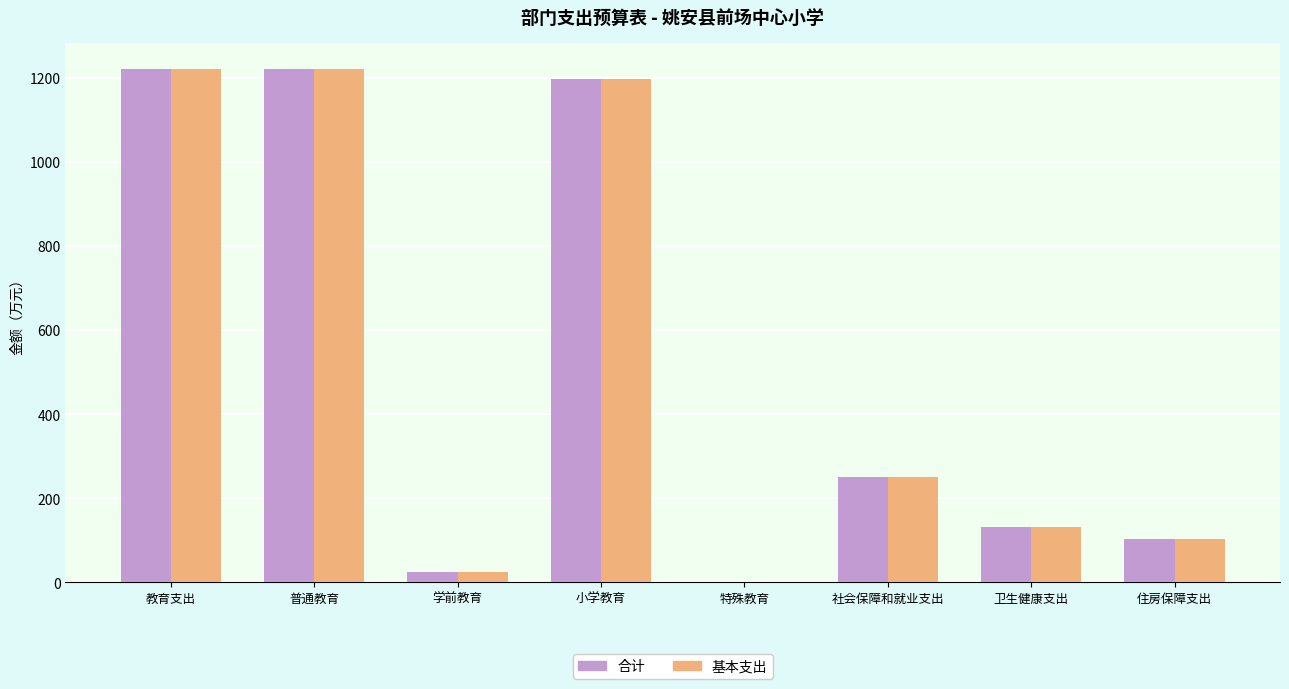

Where is 合计 nearest to the value 610?

社会保障和就业支出